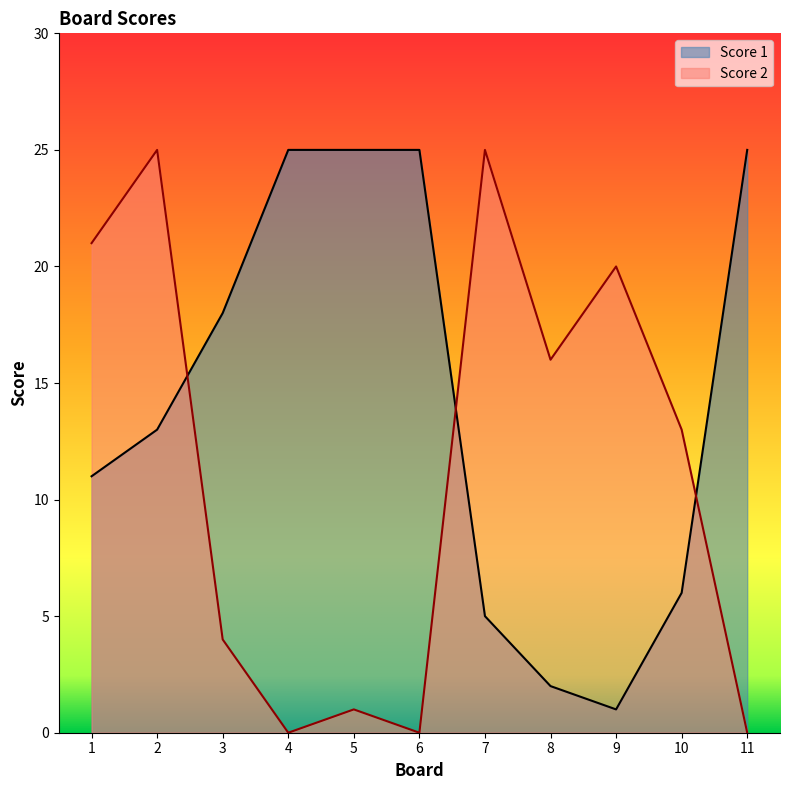

The value of Score 2 at 6 is 0. True or false?

True